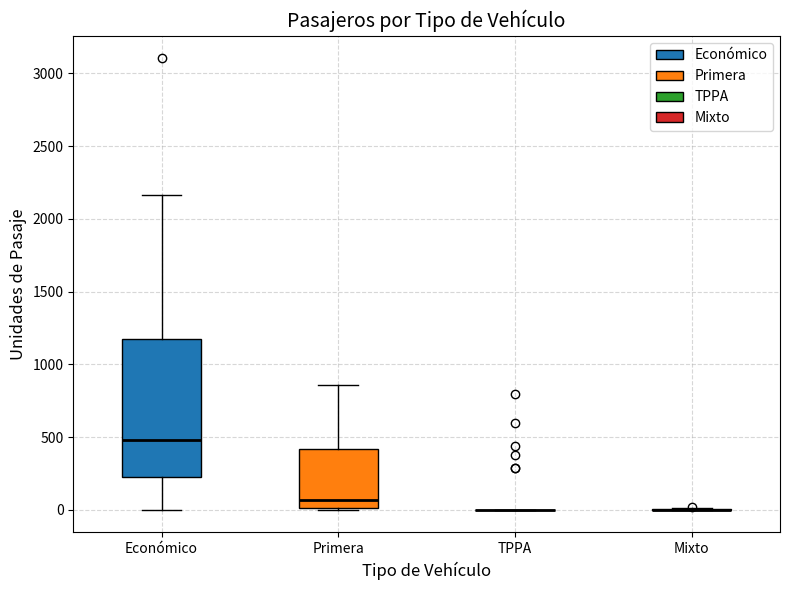

Where does the median line of the box for Económico sit on the y-axis? The values are not printed on the chart, so give them approximately, as read against the axis.

500